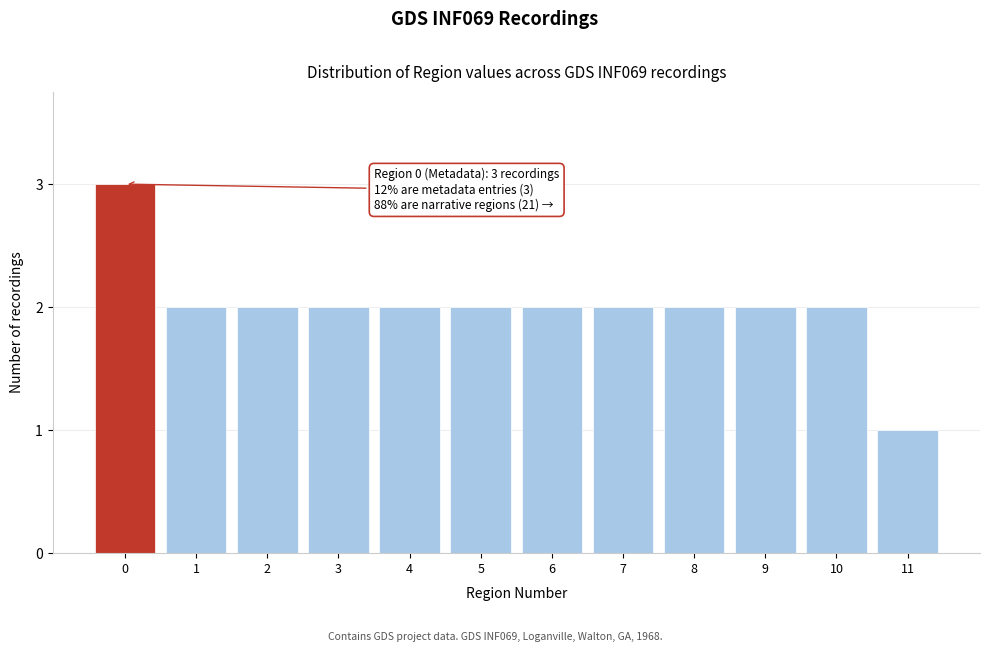

Reading left to right, list all the values displayed in this chart.

3	2	2	2	2	2	2	2	2	2	2	1